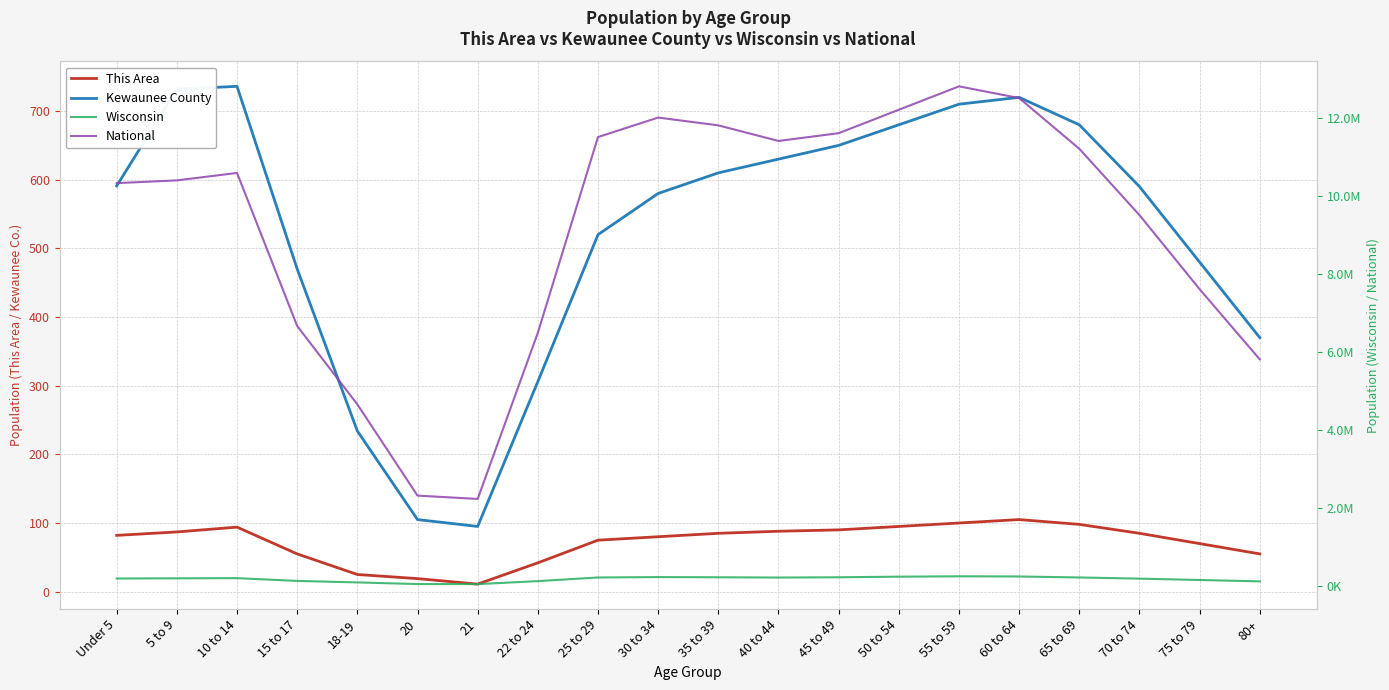

The Wisconsin series shows 116312 at 22 to 24. True or false?

True